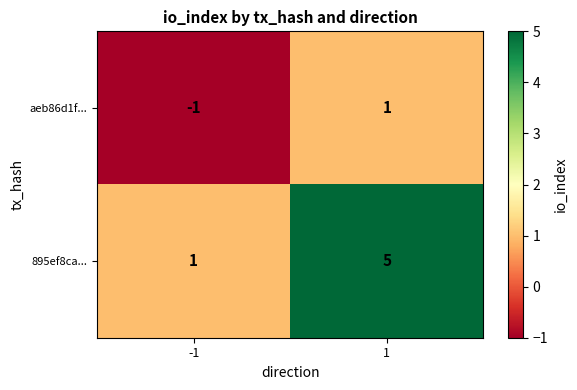

Rank the series by their maximum value, from highest to lowest.

895ef8ca..., aeb86d1f...